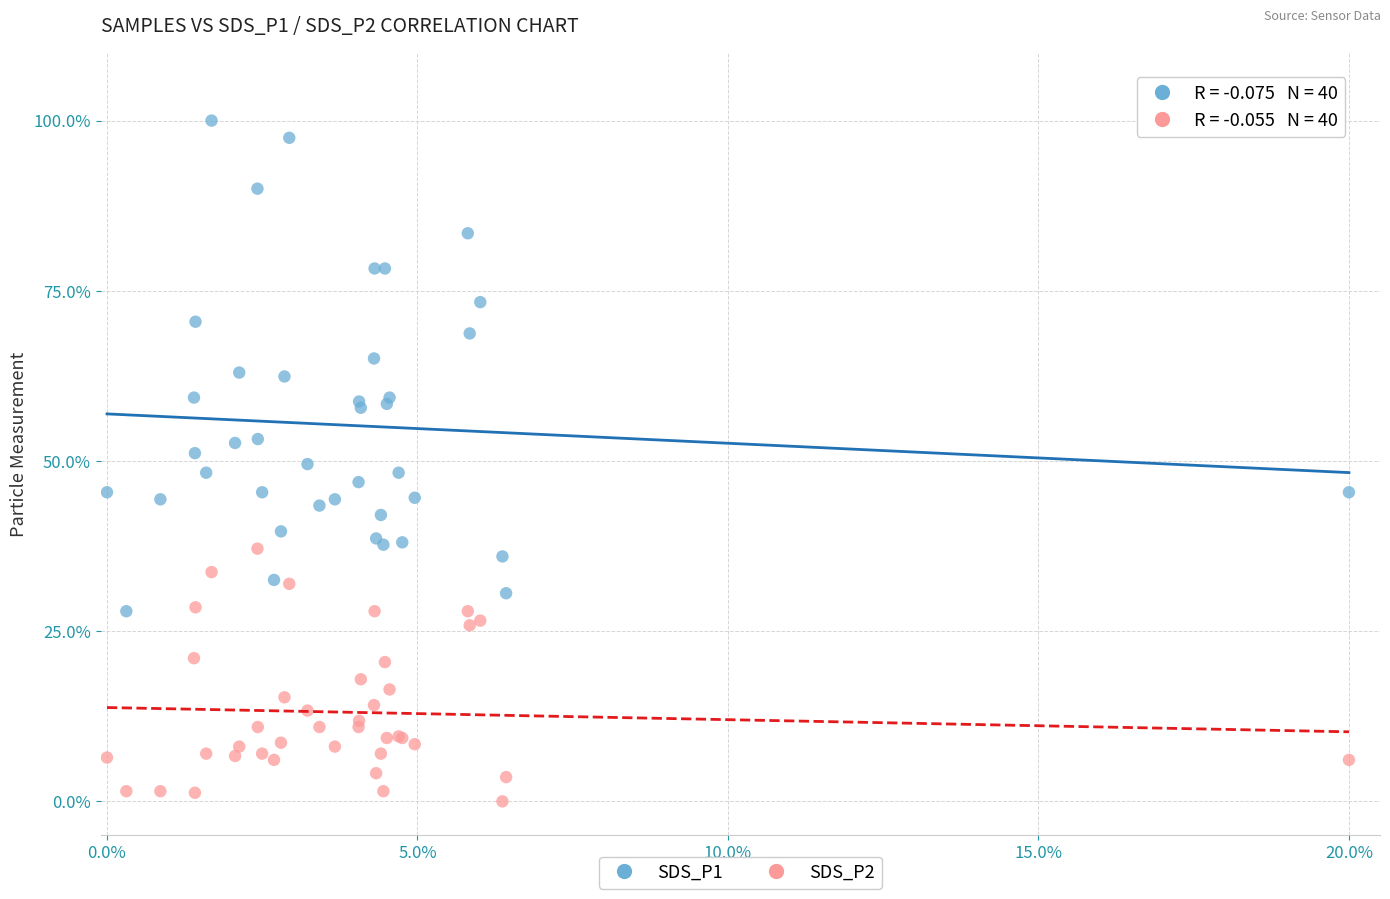

Which series reaches the maximum Y coordinate?

SDS_P1